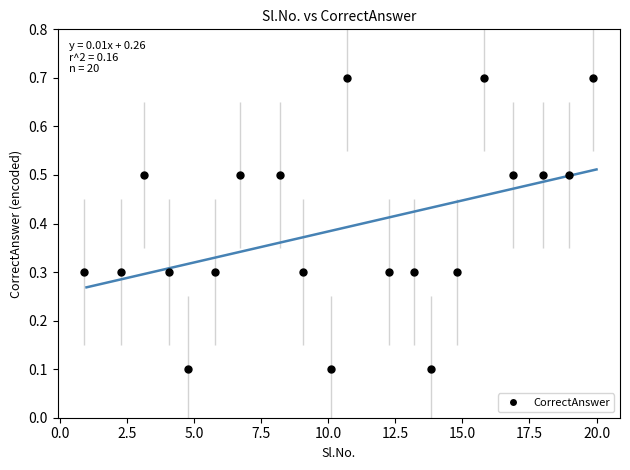

What is the range of X values (max minus min)?

19.0